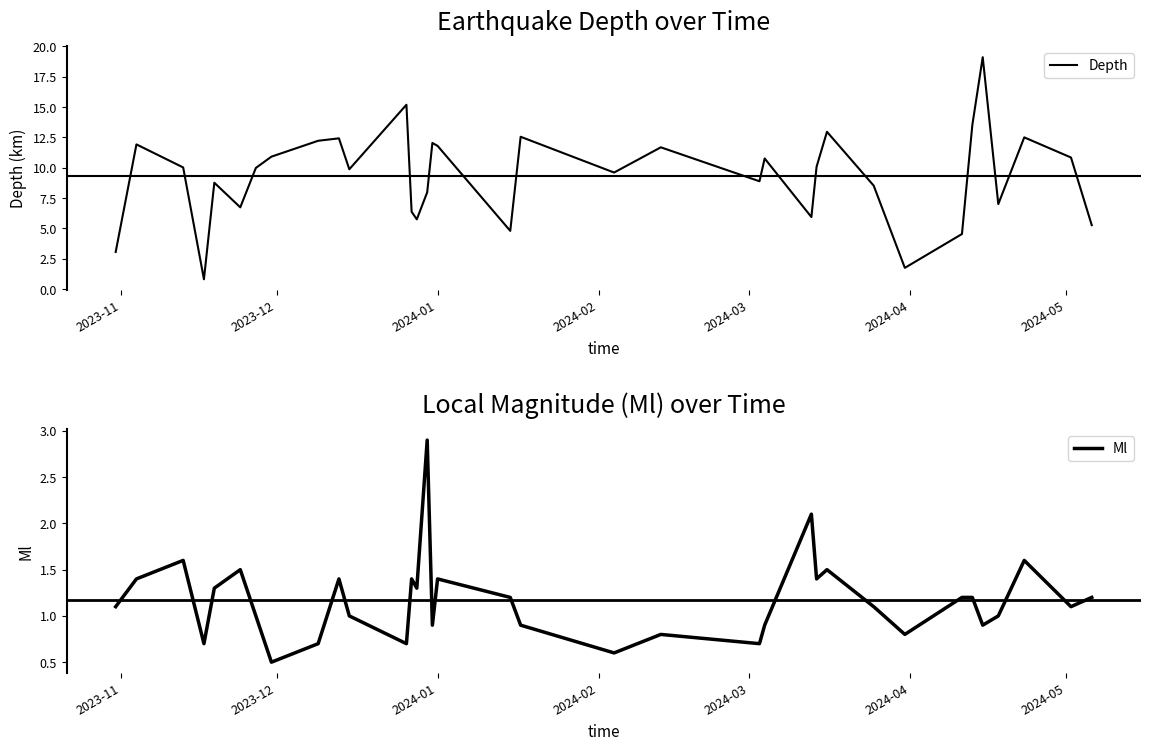

True or false: Depth and Ml cross at least once.

False